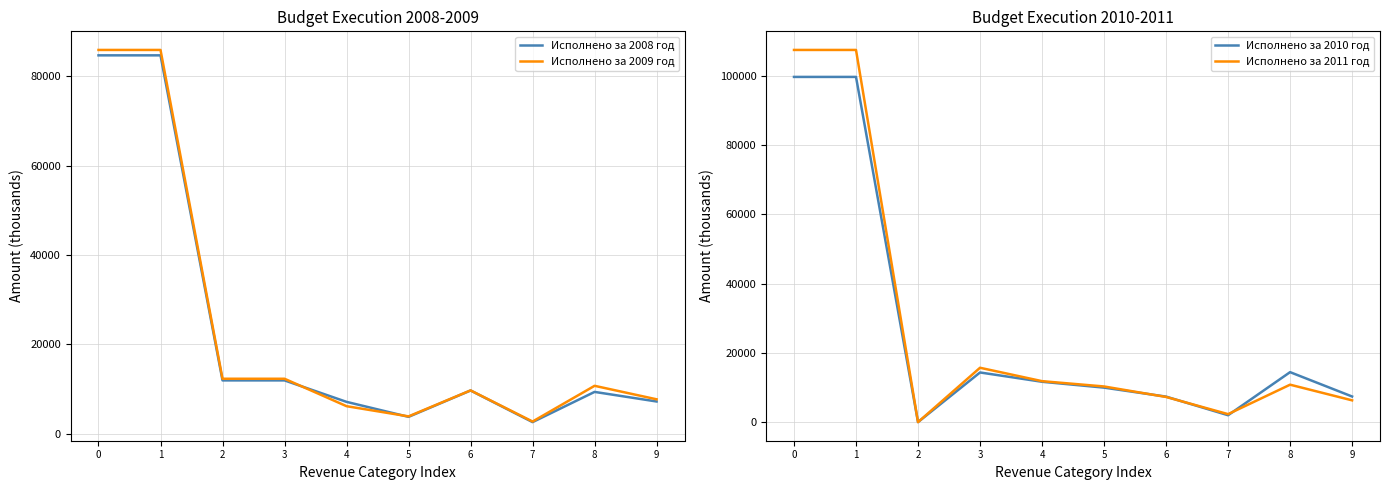

At which label is Исполнено за 2011 год closest to 53700?

3